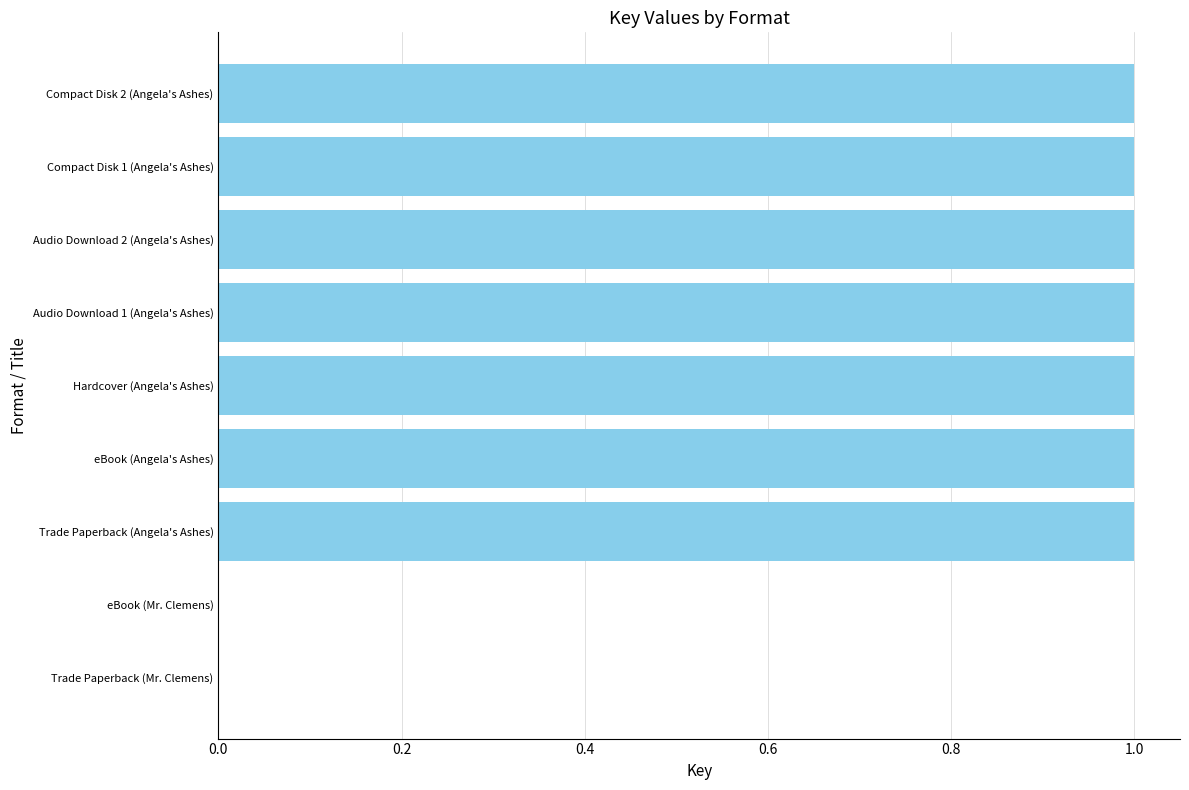

What is the maximum value shown in the chart?

1.0